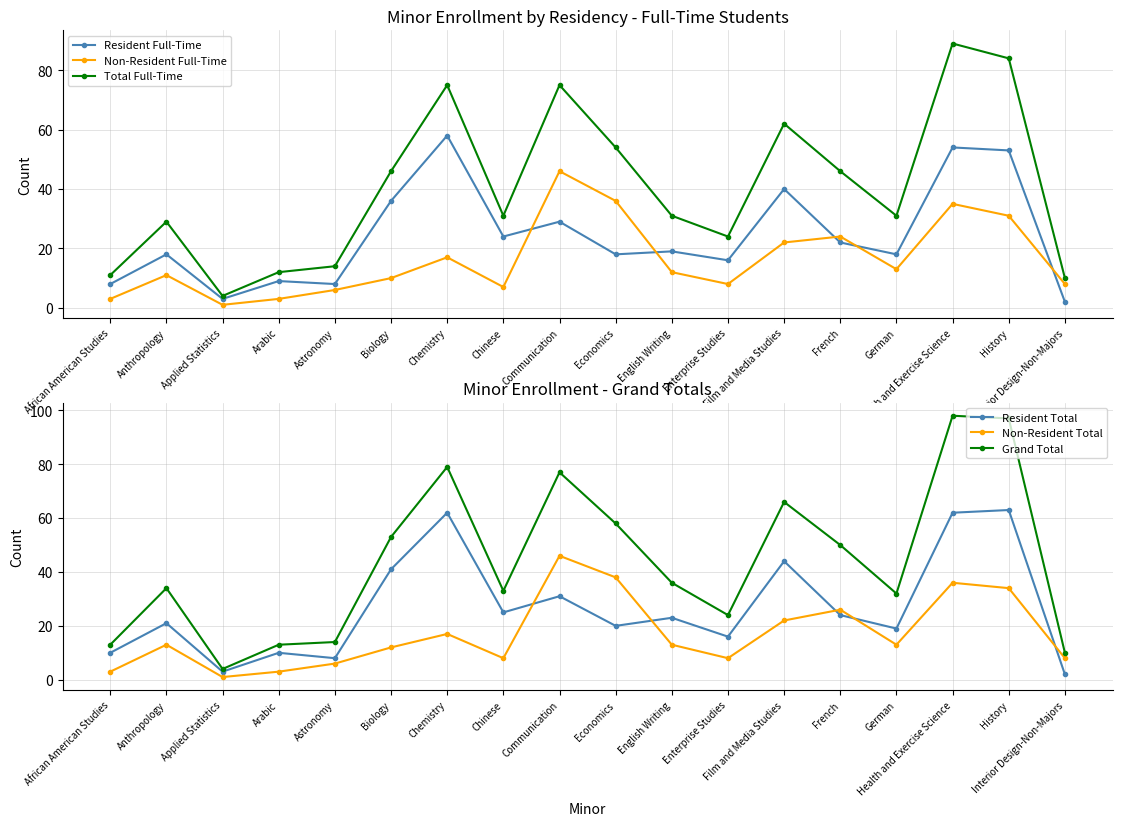

The value of Total Full-Time at History is 84. True or false?

True